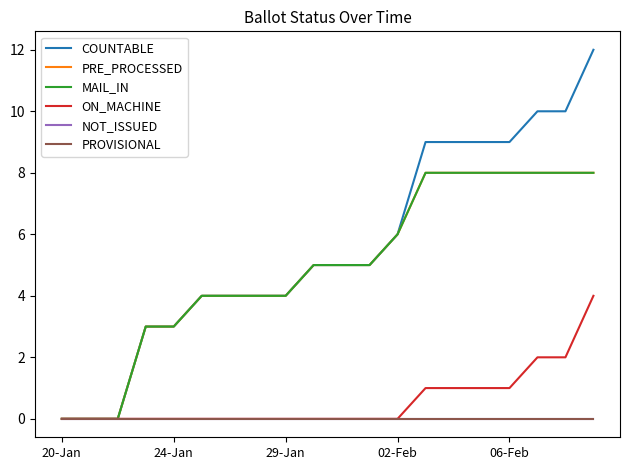

Does the chart have visible grid lines?

No